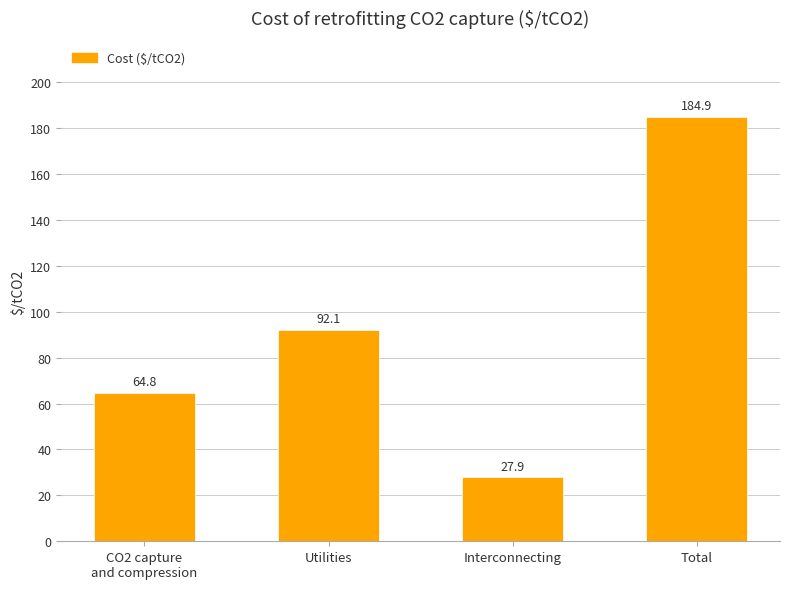

What is the smallest value displayed?

27.9